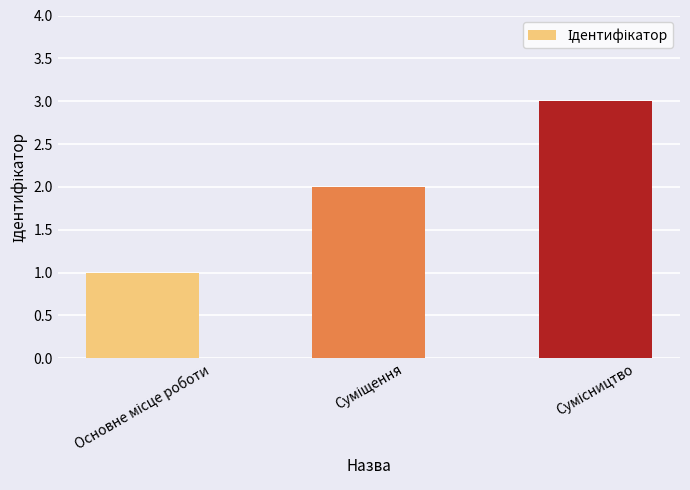

What is the maximum value shown in the chart?

3